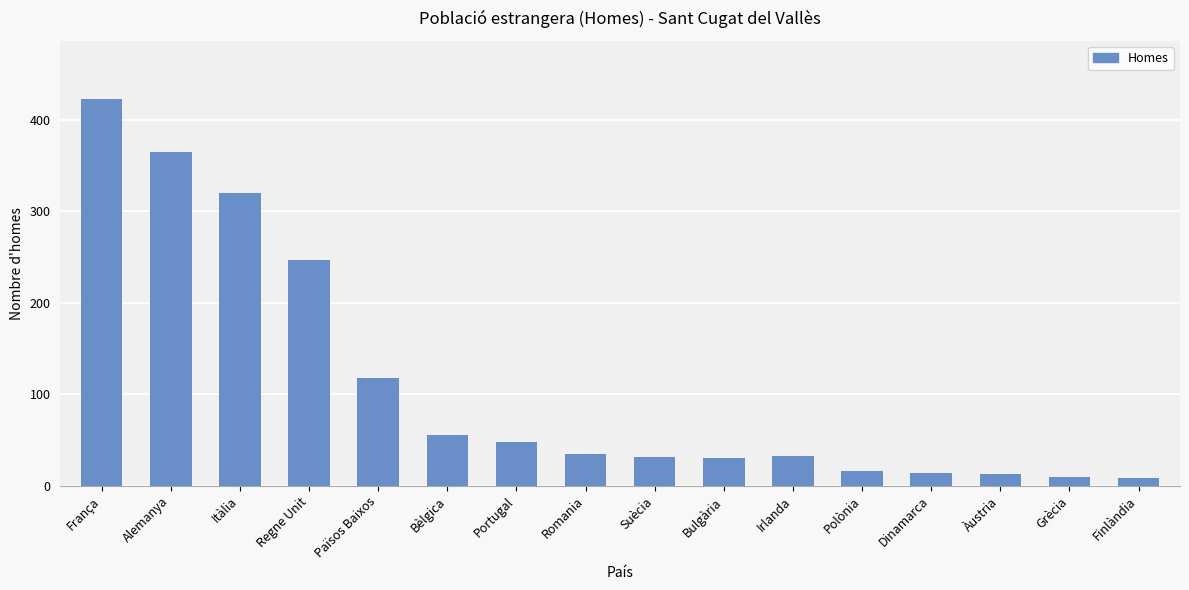

The value at Irlanda is 32. True or false?

True